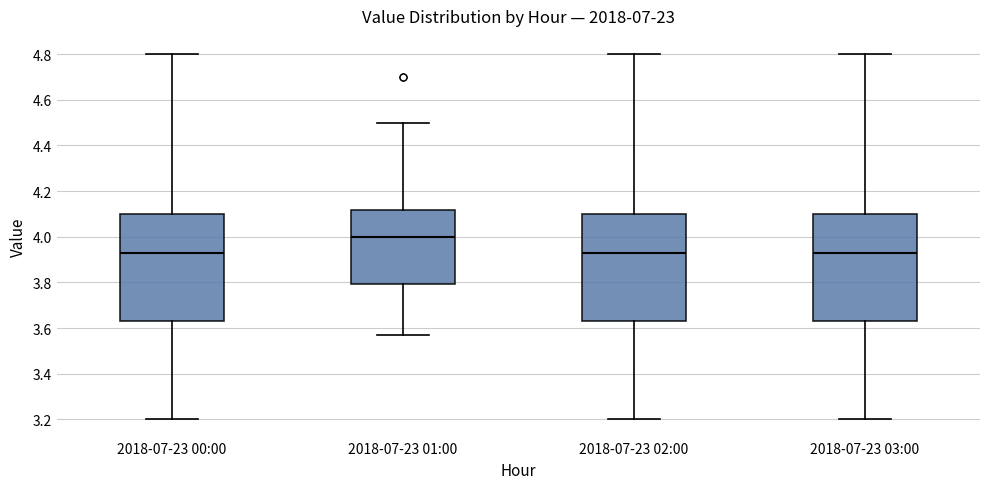

Where does the lower whisker of the box for 2018-07-23 02:00 end on the y-axis? The values are not printed on the chart, so give them approximately, as read against the axis.

3.20